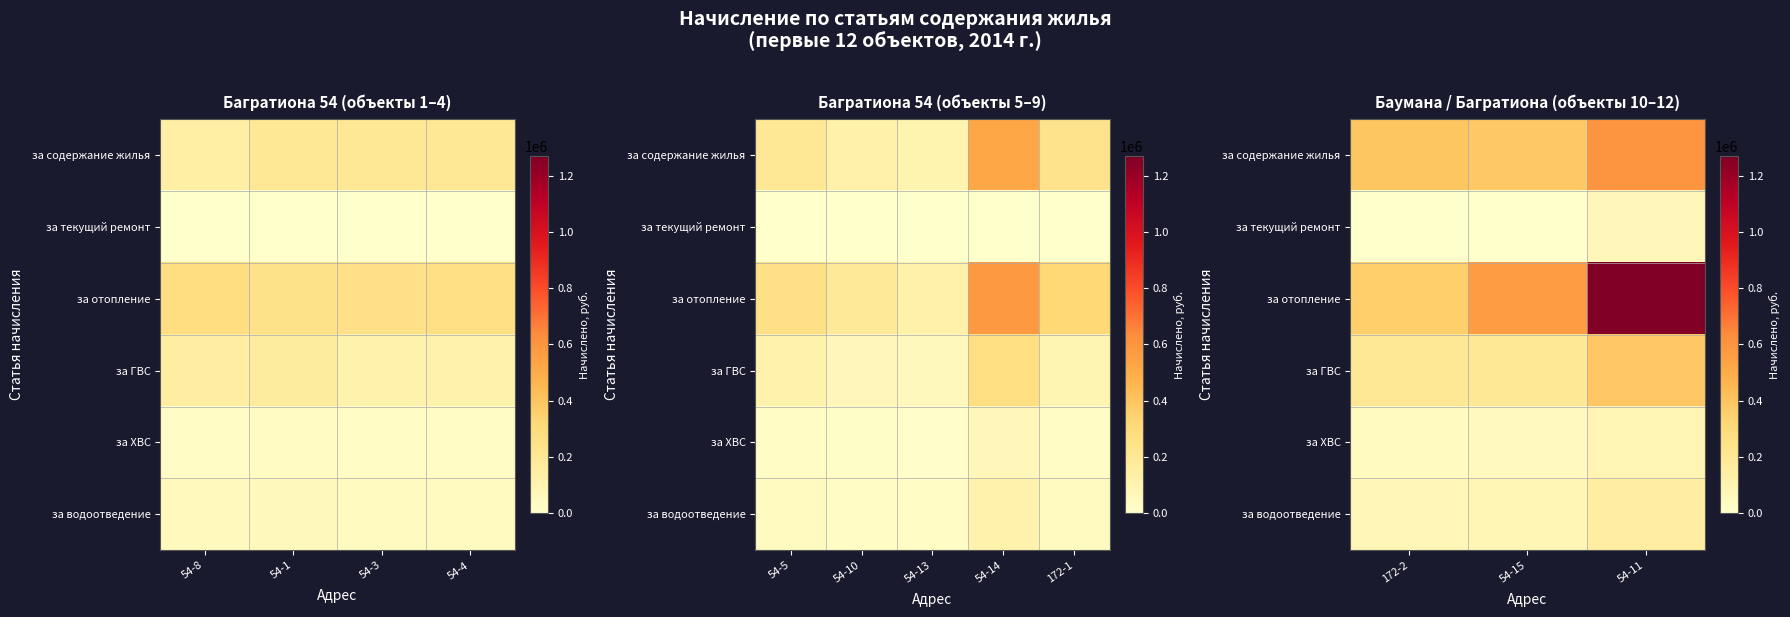

What is the sum of the за ХВС values at 172-2 and 54-15?

92999.9